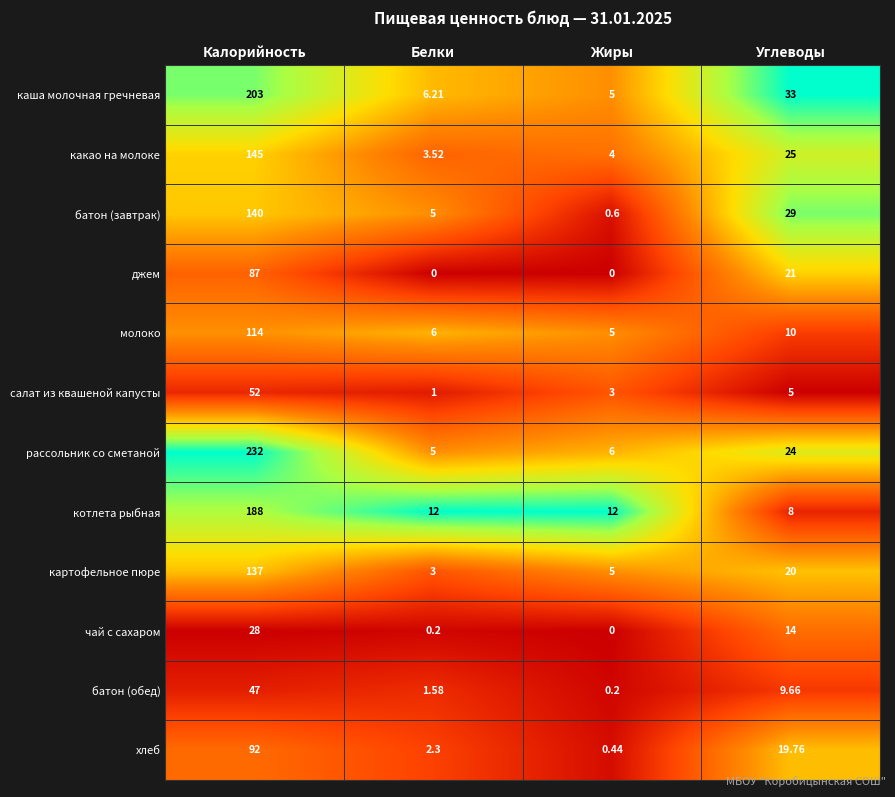

At Углеводы, list the series in order from smallest to largest.

салат из квашеной капусты, котлета рыбная, батон (обед), молоко, чай с сахаром, хлеб, картофельное пюре, джем, рассольник со сметаной, какао на молоке, батон (завтрак), каша молочная гречневая